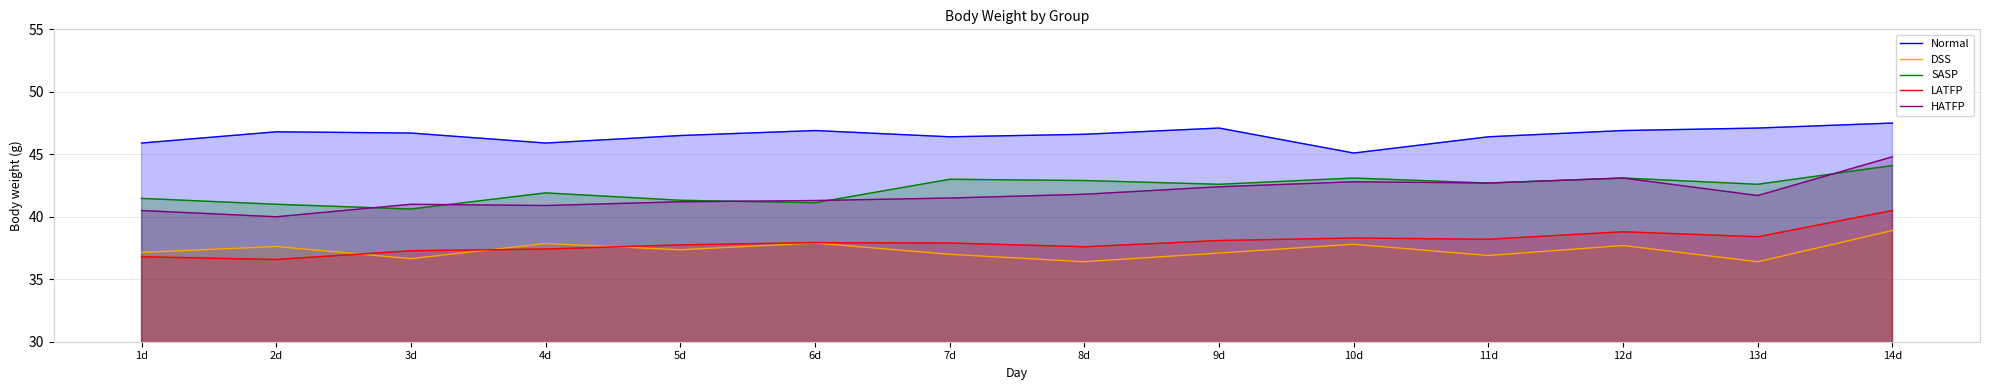

Between 7d and 9d, which is larger?

9d